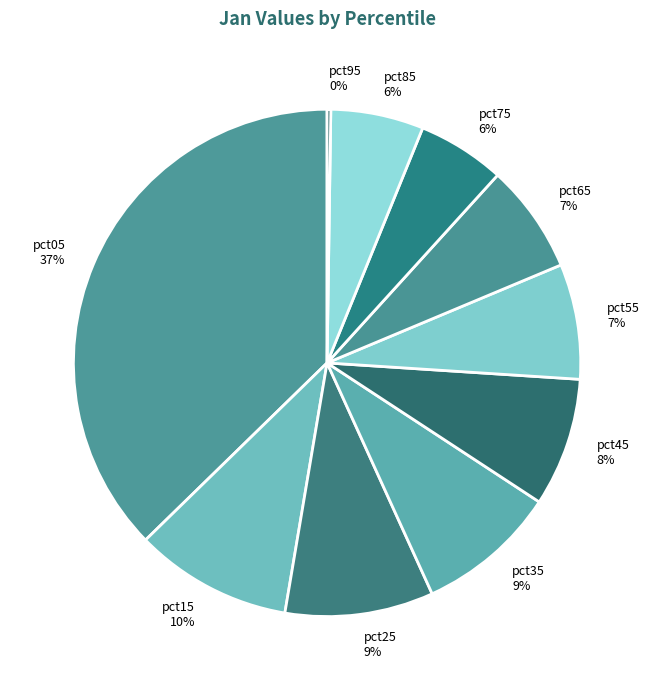

To the nearest percent, what is the difference between the largest and smallest slice percentages?

37%